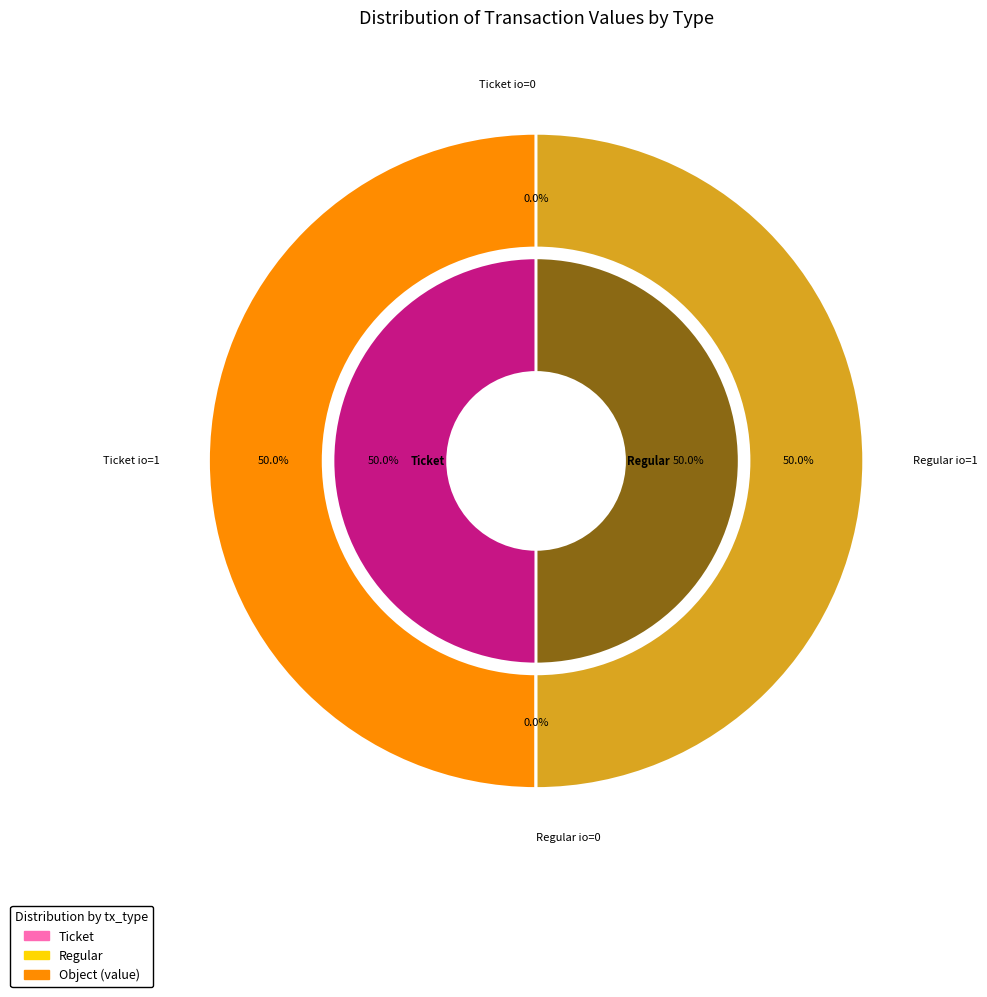

What is the largest slice in the pie chart?

io_index=1